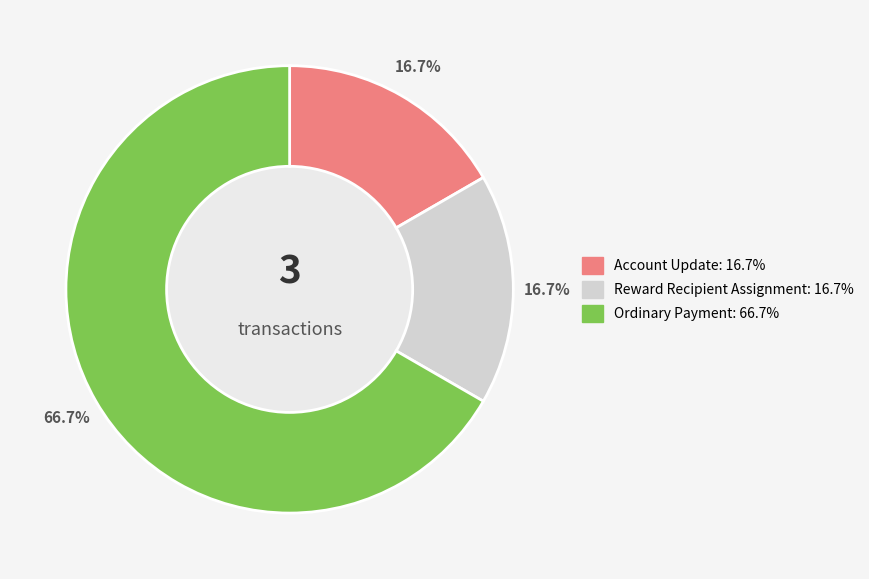

How many slices are in this pie chart?

3